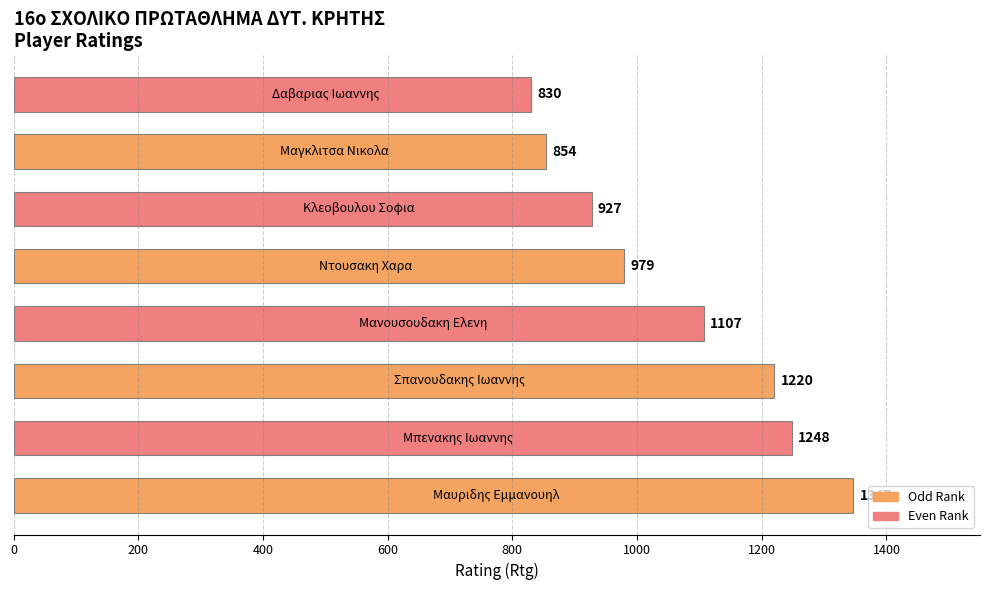

Reading bottom to top, what are all the values shown in this chart?

1347	1248	1220	1107	979	927	854	830